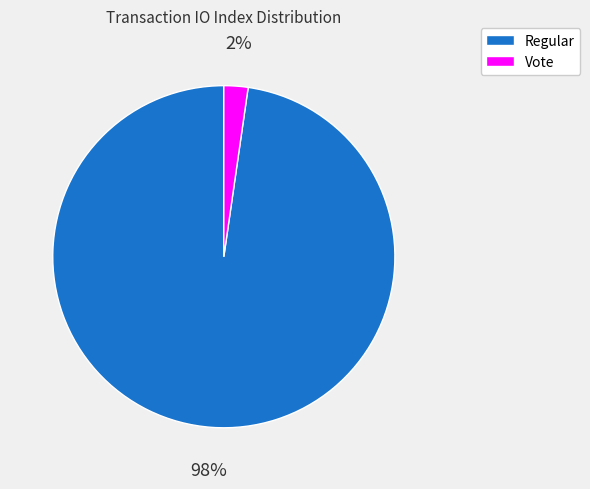

To the nearest percent, what percentage of the pie is Vote?

2%